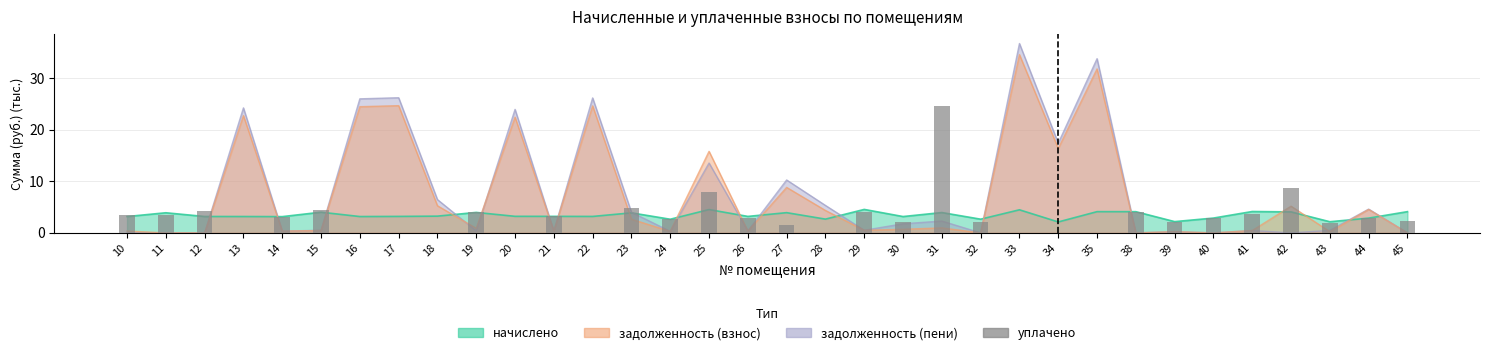

Reading left to right, what are all the values shown in this chart?

10=3.5	11=3.5	12=4.2	13=0.0	14=3.1	15=4.4	16=0.0	17=0.0	18=0.0	19=4.0	20=0.0	21=3.2	22=0.0	23=4.7	24=2.6	25=8.0	26=2.8	27=1.5	28=0.0	29=4.0	30=2.1	31=24.5	32=2.1	33=0.0	34=0.0	35=0.0	38=4.1	39=2.2	40=2.9	41=3.7	42=8.8	43=1.9	44=2.9	45=2.3